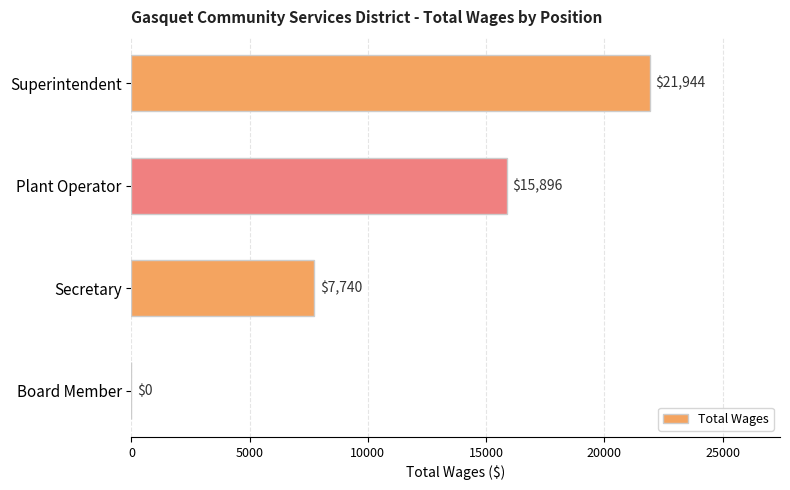

Which category has the highest value across all series?

Superintendent